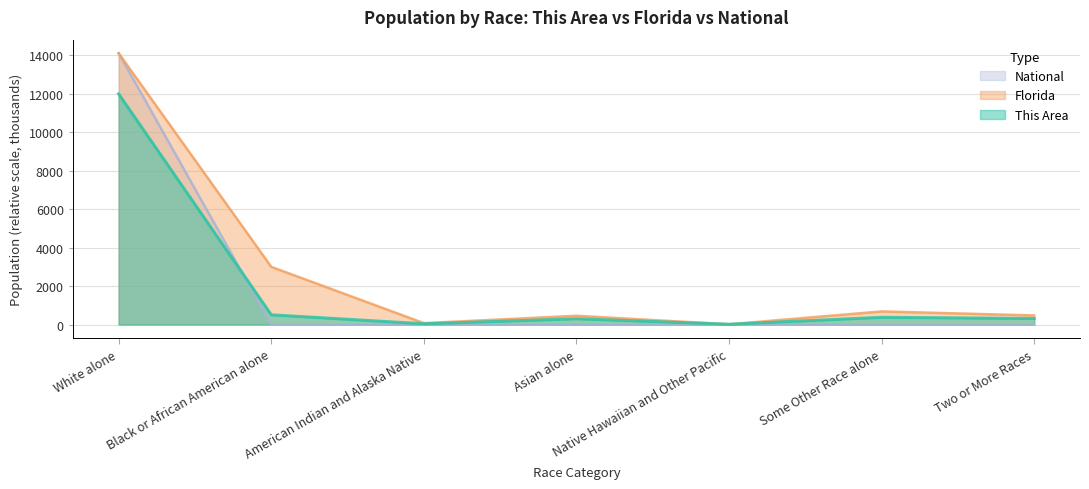

Between Asian alone and Black or African American alone, which is larger?

Black or African American alone